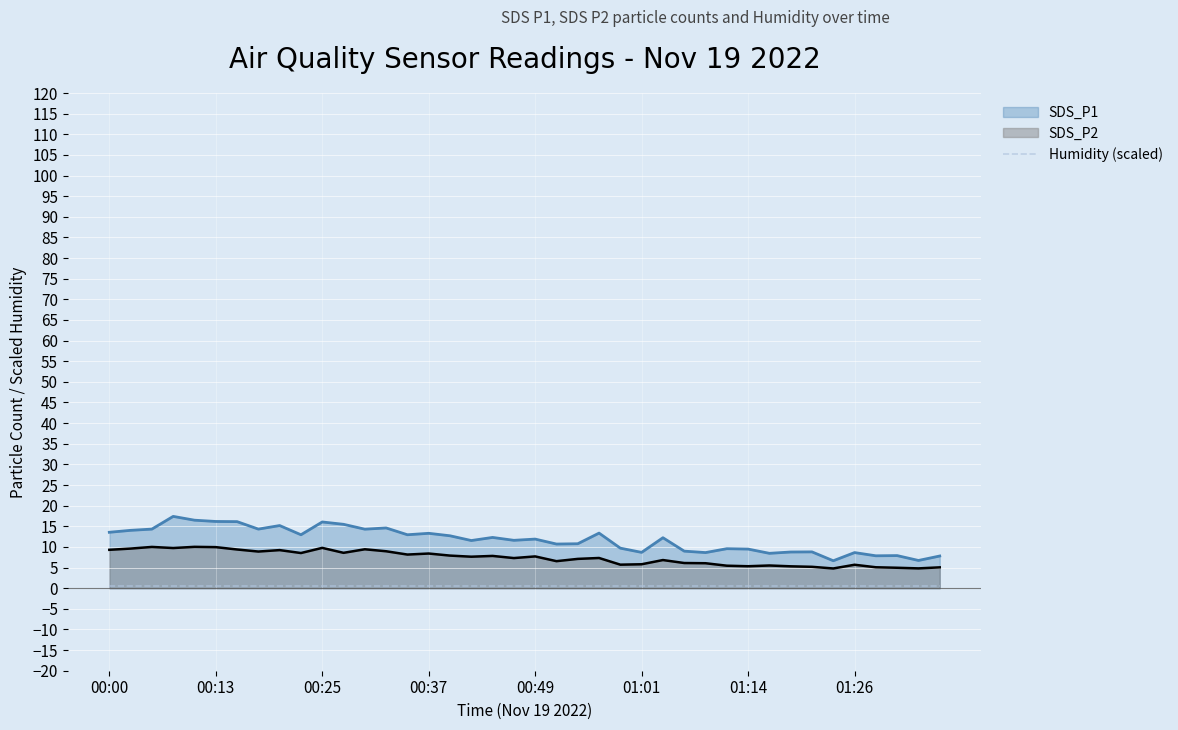

In SDS_P1, how many points are lower than both neighbors (excluding endpoints)?

13